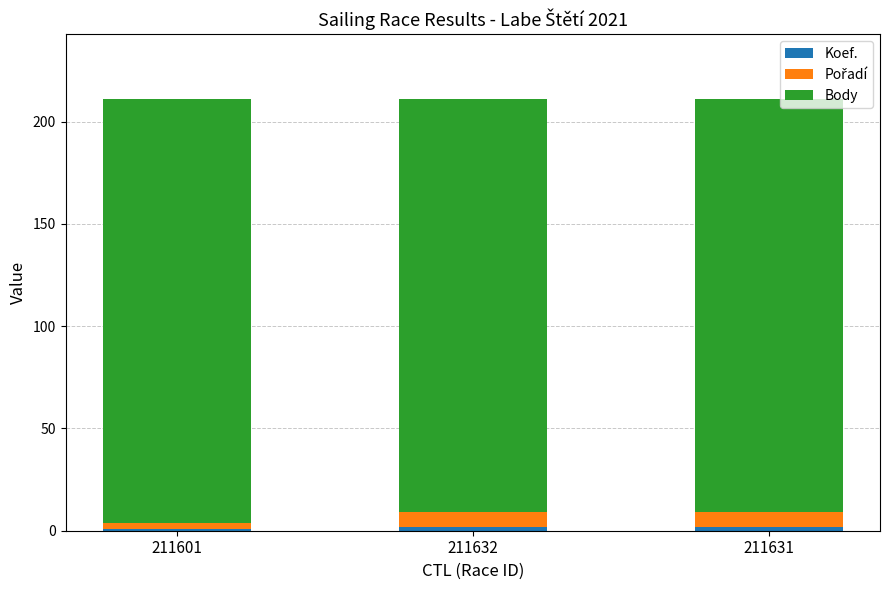

Read the Koef. value at 211632.

2